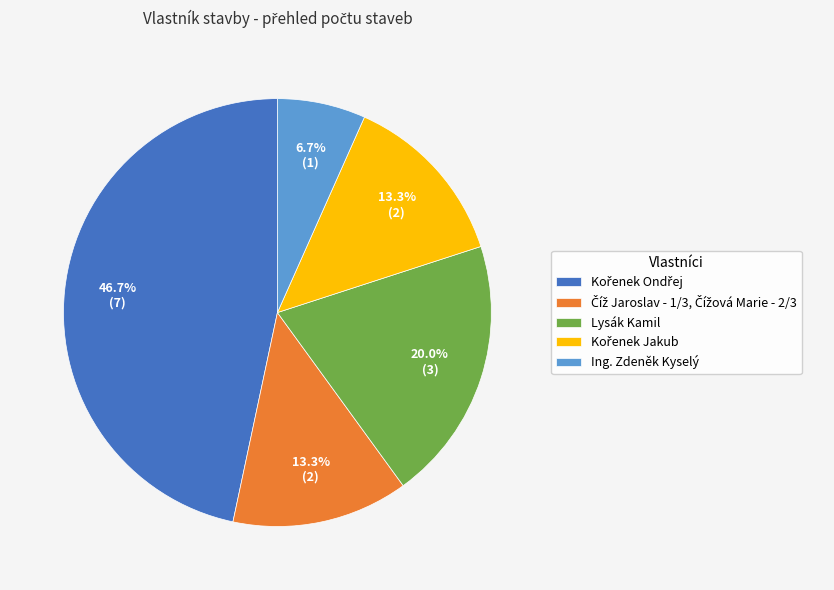

What percentage do Ing. Zdeněk Kyselý and Lysák Kamil together represent?

26.7%